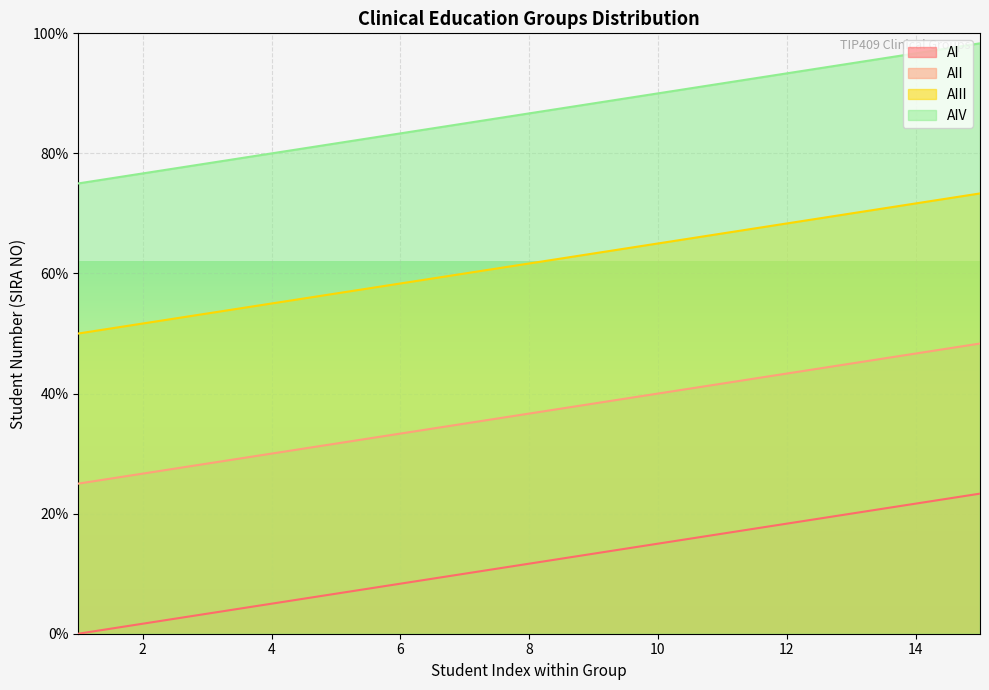

At which label does AI first exceed 36?

8